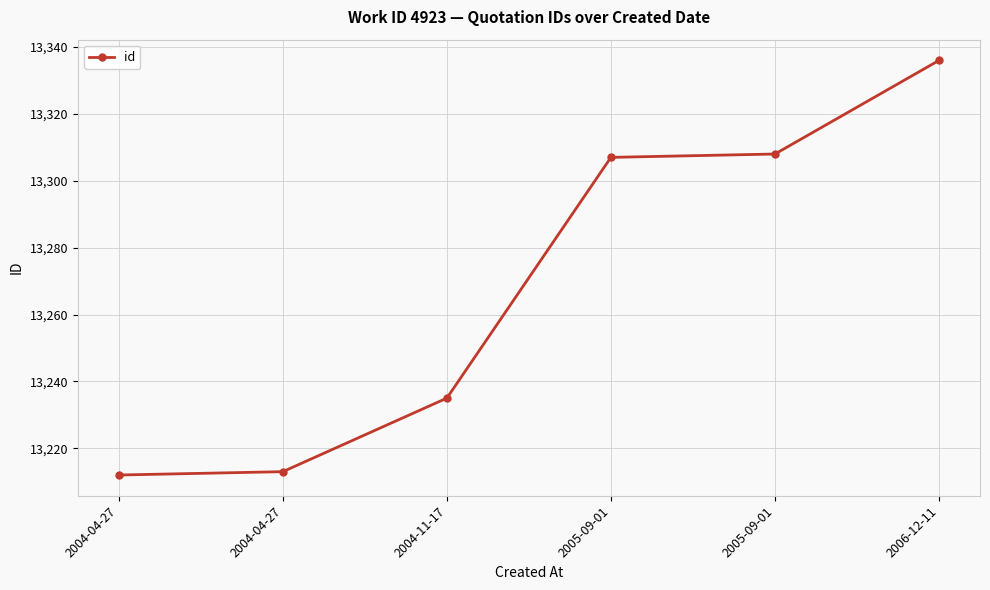

What is the maximum value shown in the chart?

13336